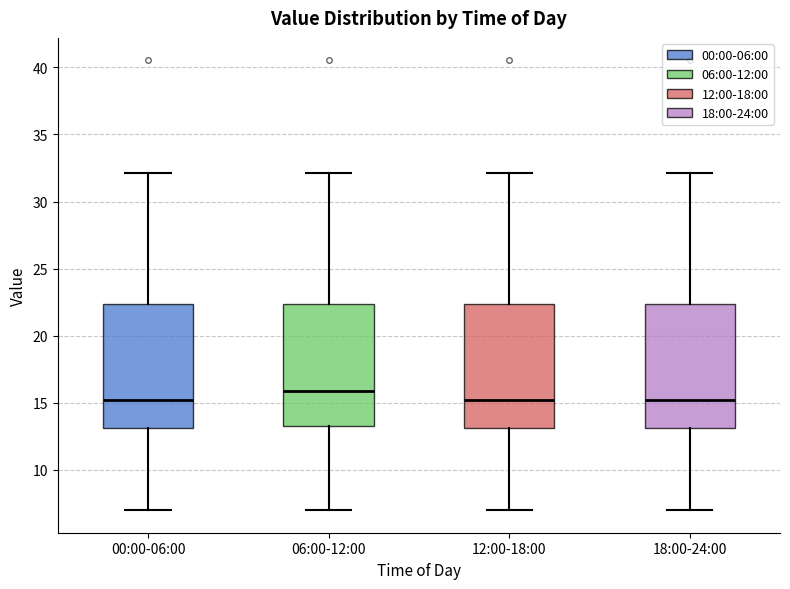

Reading left to right, read every box against the y-axis: the position of its median line, the range the box covers, and the ends of its whiskers. The values are not printed on the chart, so give them approximately, as read against the axis.

00:00-06:00: median 15.0, box 13.0 to 22.5, whiskers 7.0 to 32.0
06:00-12:00: median 16.0, box 13.5 to 22.5, whiskers 7.0 to 32.0
12:00-18:00: median 15.0, box 13.0 to 22.5, whiskers 7.0 to 32.0
18:00-24:00: median 15.0, box 13.0 to 22.5, whiskers 7.0 to 32.0